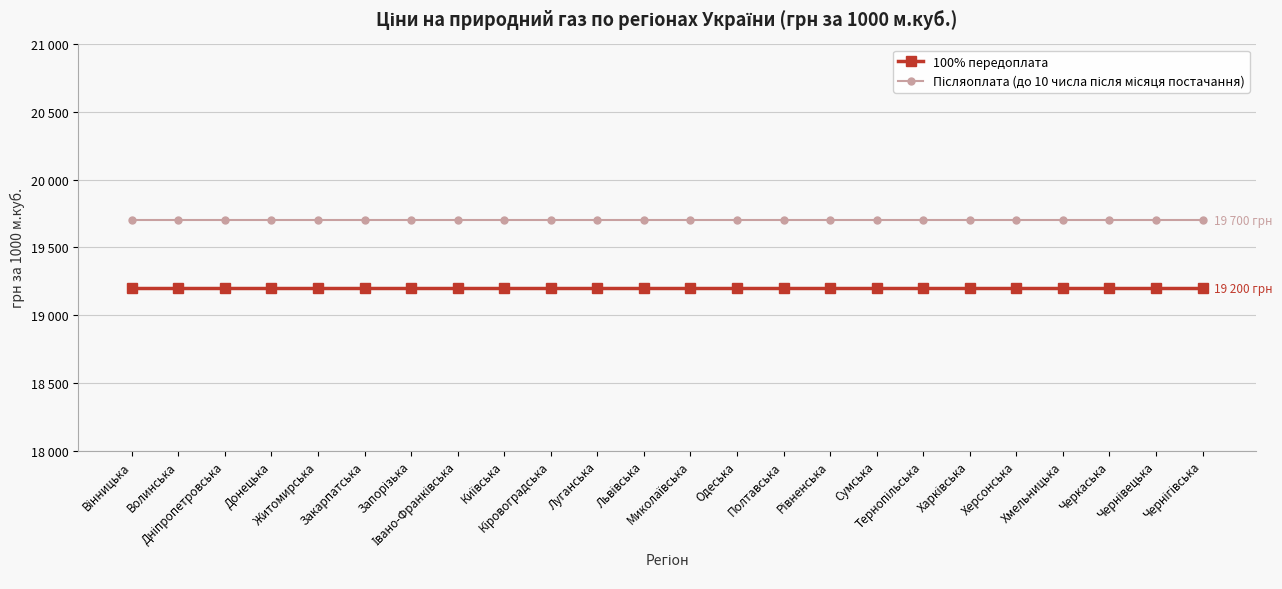

Reading left to right, what are all the values shown in this chart?

100% передоплата: Вінницька=19200	Волинська=19200	Дніпропетровська=19200	Донецька=19200	Житомирська=19200	Закарпатська=19200	Запорізька=19200	Івано-Франківська=19200	Київська=19200	Кіровоградська=19200	Луганська=19200	Львівська=19200	Миколаївська=19200	Одеська=19200	Полтавська=19200	Рівненська=19200	Сумська=19200	Тернопільська=19200	Харківська=19200	Херсонська=19200	Хмельницька=19200	Черкаська=19200	Чернівецька=19200	Чернігівська=19200
Післяоплата (до 10 числа після місяця постачання): Вінницька=19700	Волинська=19700	Дніпропетровська=19700	Донецька=19700	Житомирська=19700	Закарпатська=19700	Запорізька=19700	Івано-Франківська=19700	Київська=19700	Кіровоградська=19700	Луганська=19700	Львівська=19700	Миколаївська=19700	Одеська=19700	Полтавська=19700	Рівненська=19700	Сумська=19700	Тернопільська=19700	Харківська=19700	Херсонська=19700	Хмельницька=19700	Черкаська=19700	Чернівецька=19700	Чернігівська=19700